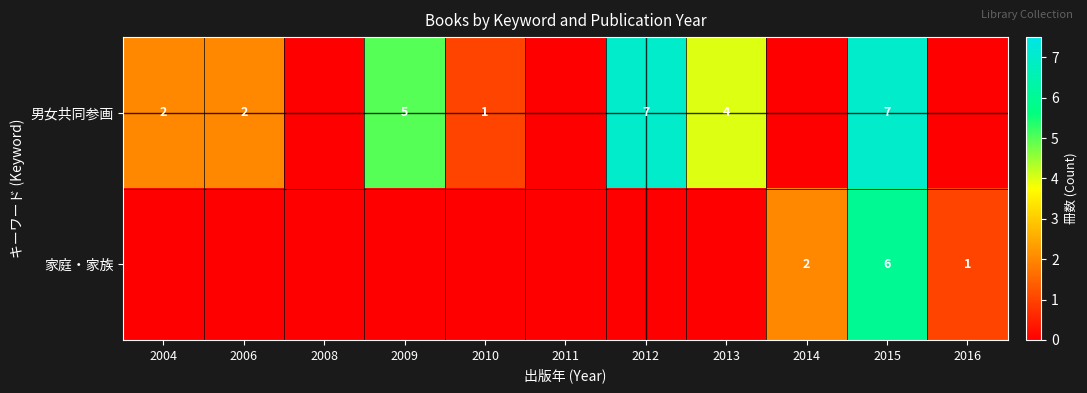

Which category has the highest value across all series?

2012